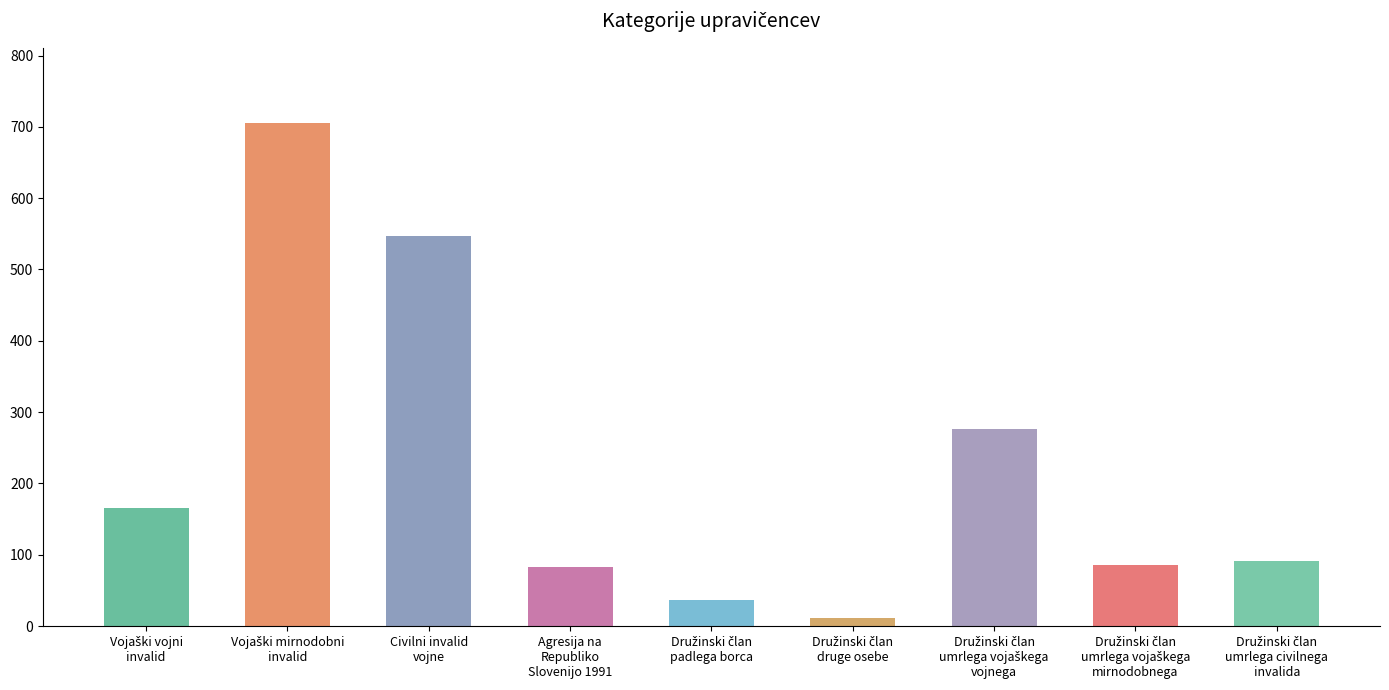

What is the label of the 6th bar from the right?

Agresija na
Republiko
Slovenijo 1991